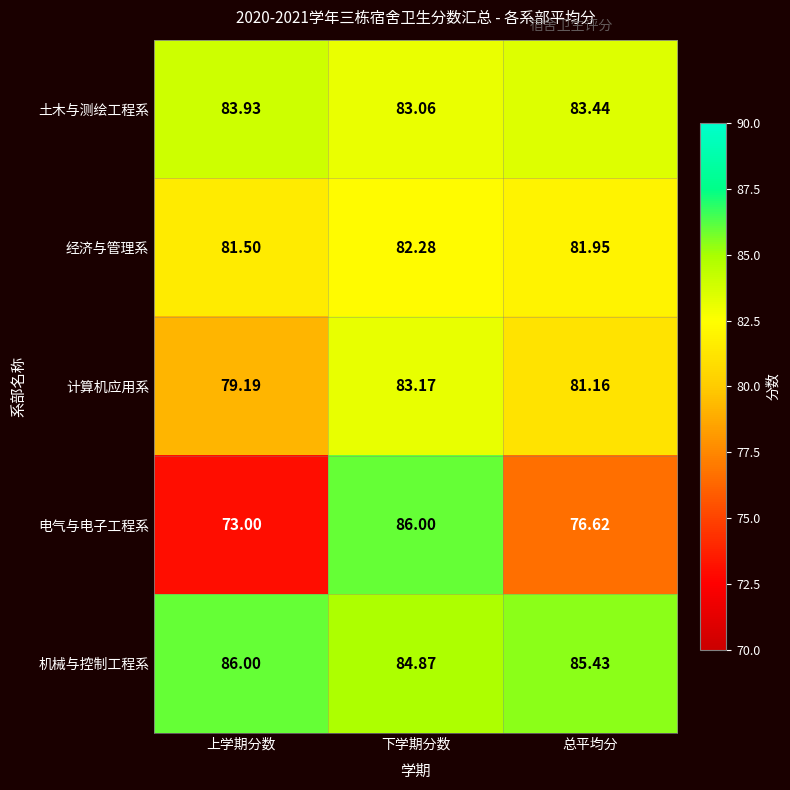

Rank the series at 总平均分 from lowest to highest value.

电气与电子工程系, 计算机应用系, 经济与管理系, 土木与测绘工程系, 机械与控制工程系